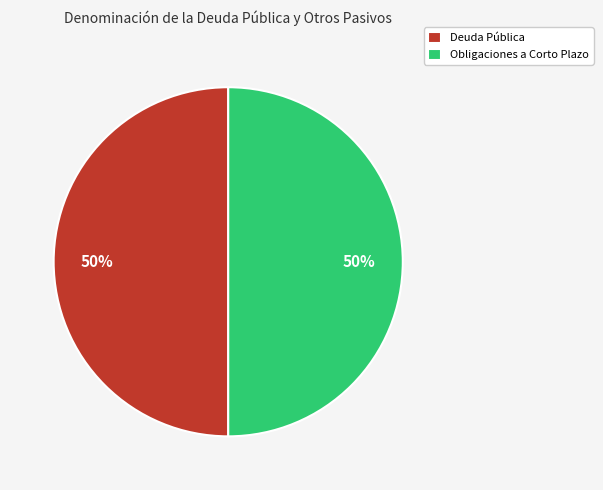

Is the sum of Deuda Pública and Obligaciones a Corto Plazo greater than half?

Yes